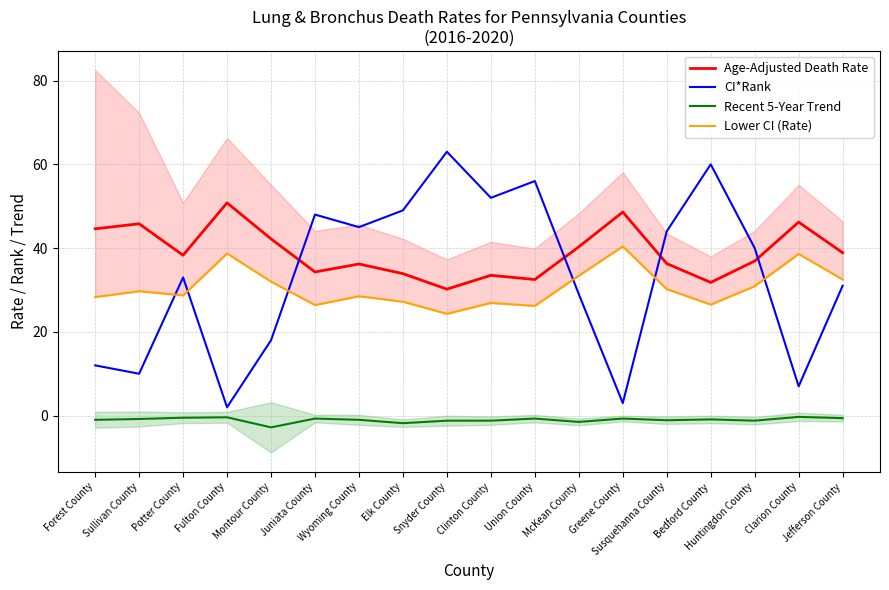

Which series has the widest spread of values?

CI*Rank